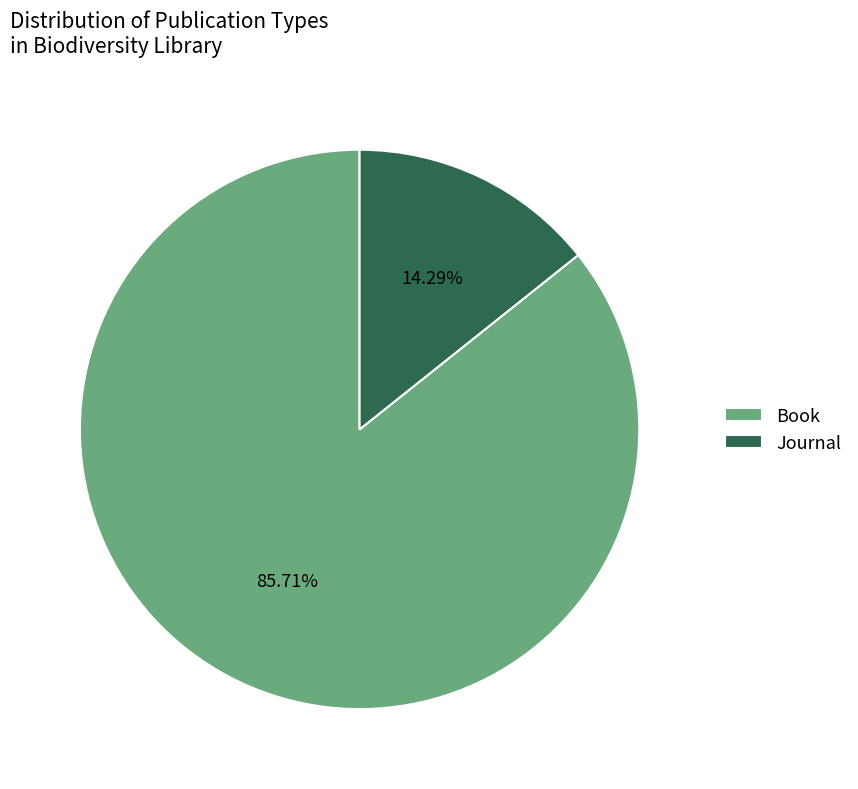

Between Journal and Book, which is larger?

Book